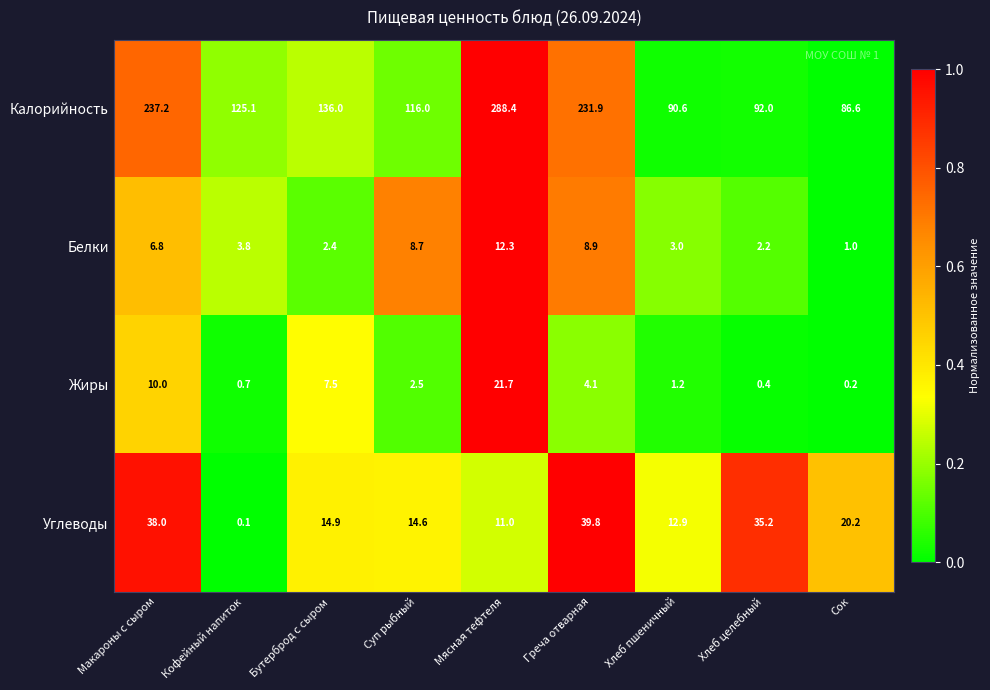

What is the difference between the maximum and second lowest values in the Углеводы series?

28.8